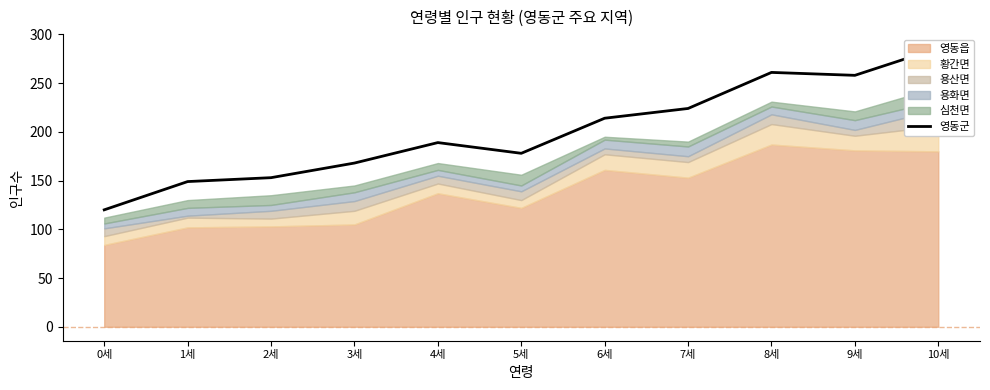

At which label is the value closest to 203?

6세